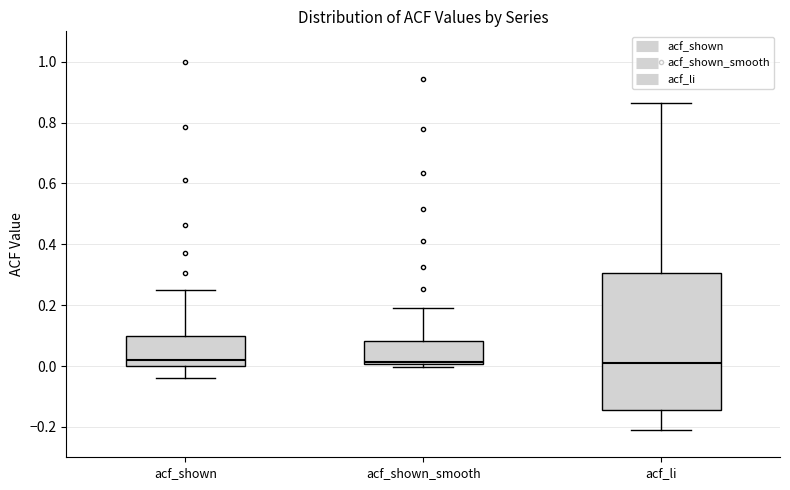

Where does the median line of the box for acf_shown_smooth sit on the y-axis? The values are not printed on the chart, so give them approximately, as read against the axis.

0.02